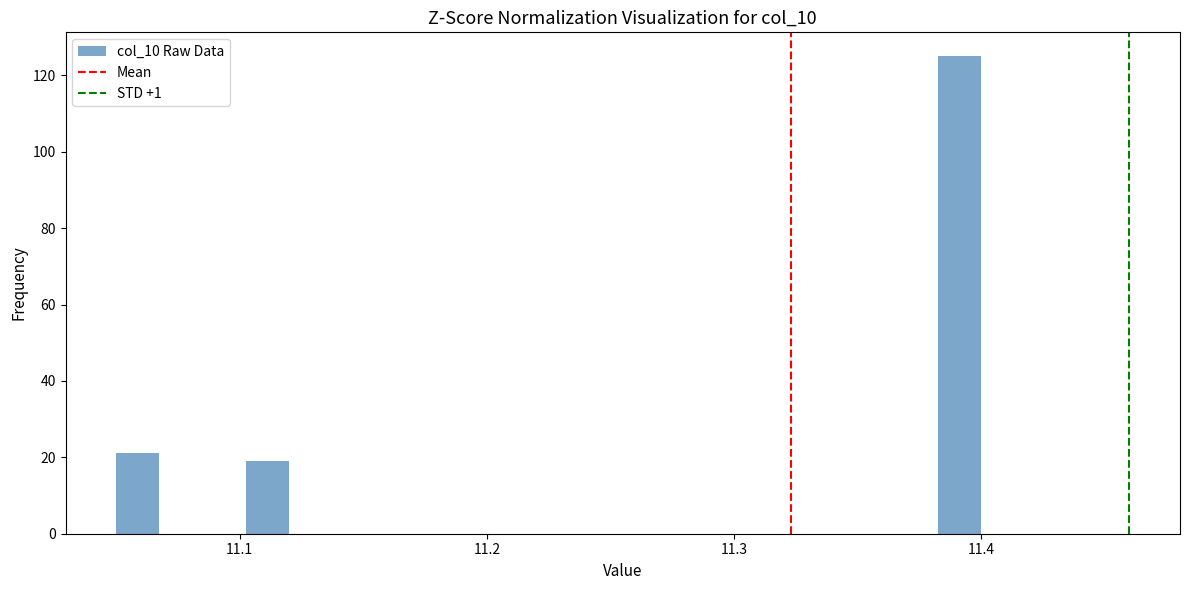

Around what value on the x-axis is the tallest bar? Give the approximate position of its centre, as read against the axis.

11.39